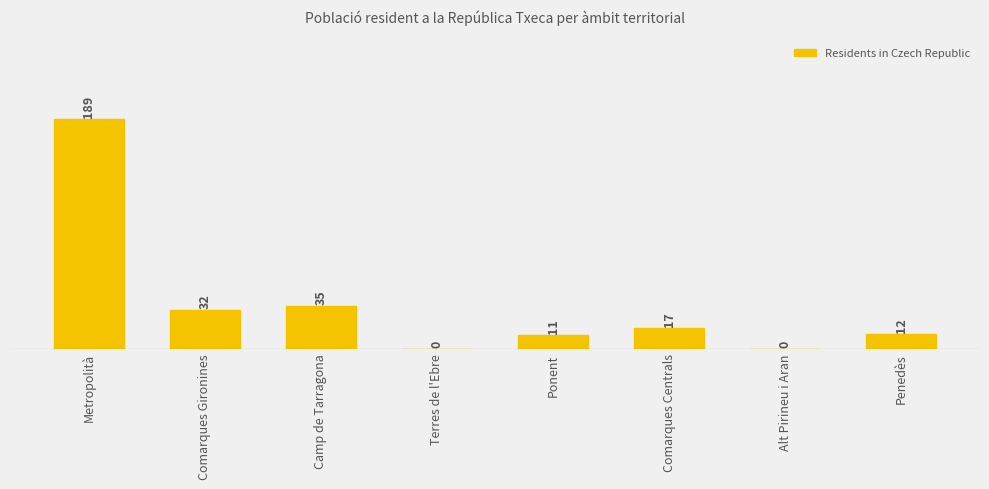

Reading left to right, extract all data points from this chart.

Metropolità=189	Comarques Gironines=32	Camp de Tarragona=35	Terres de l'Ebre=0	Ponent=11	Comarques Centrals=17	Alt Pirineu i Aran=0	Penedès=12